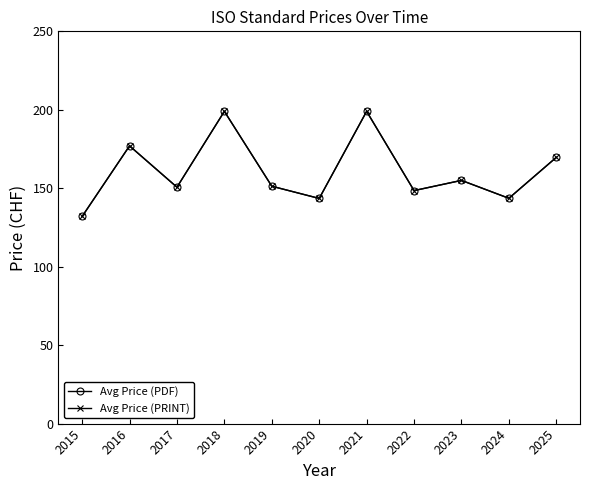

What is the highest value of the Avg Price (PDF) series?

199.0